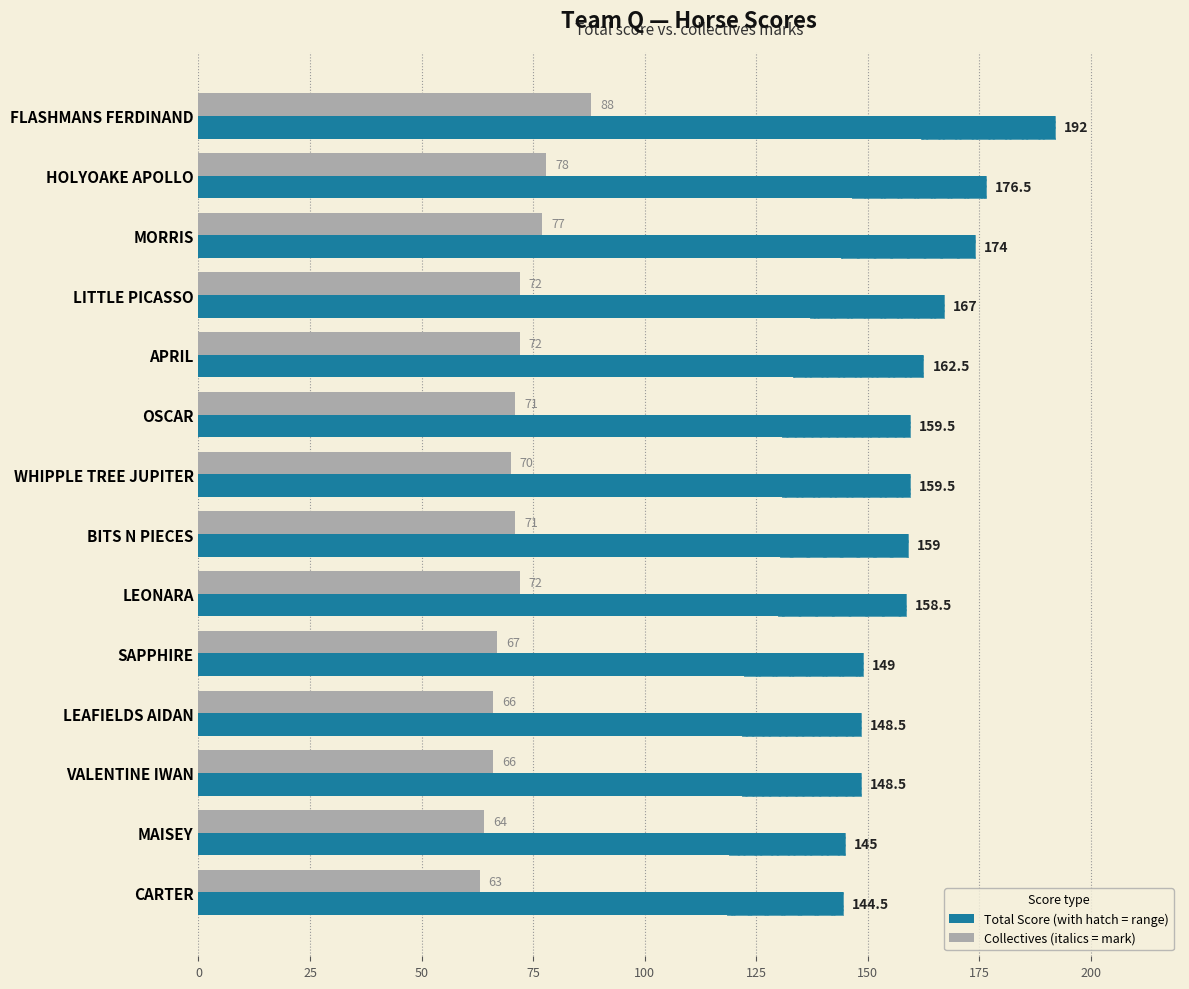

How many groups of bars are there?

14